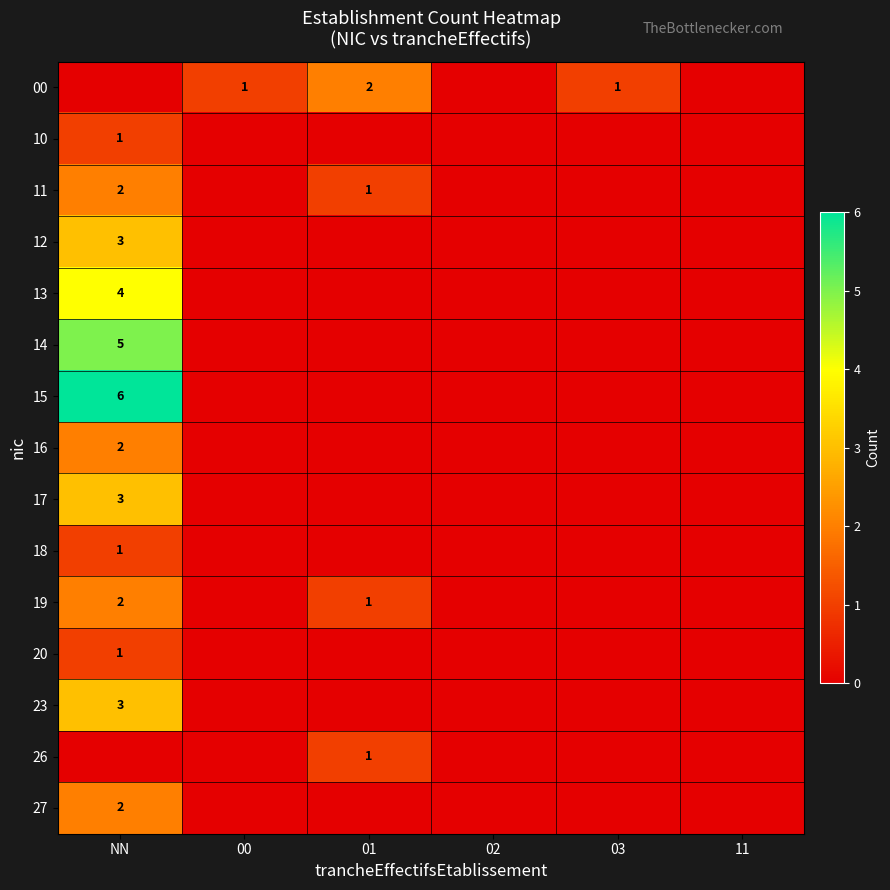

Is it true that 16 equals 1 at NN?

False